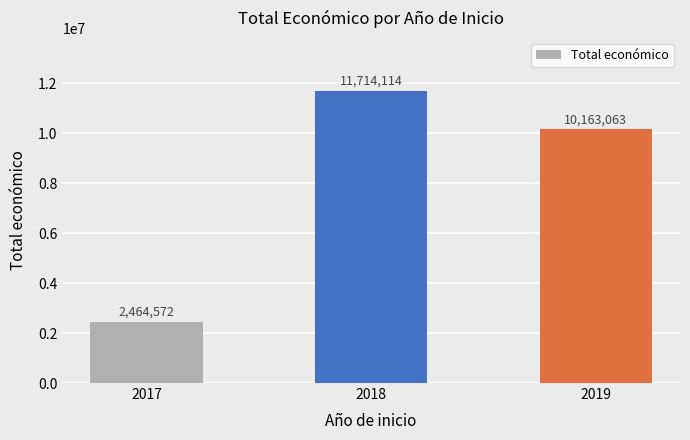

What is the difference between the maximum and second lowest values?

1551051